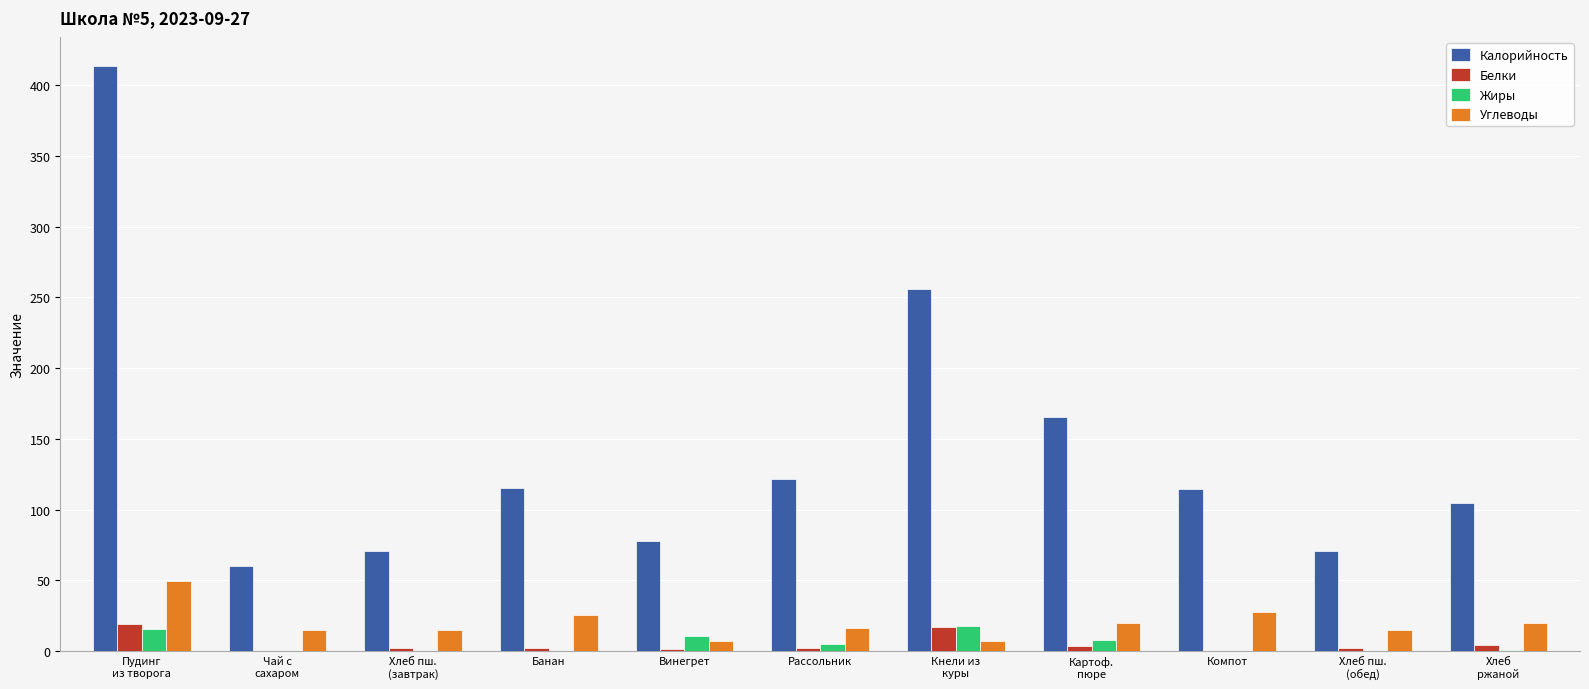

What is the sum of all Жиры values?

59.0